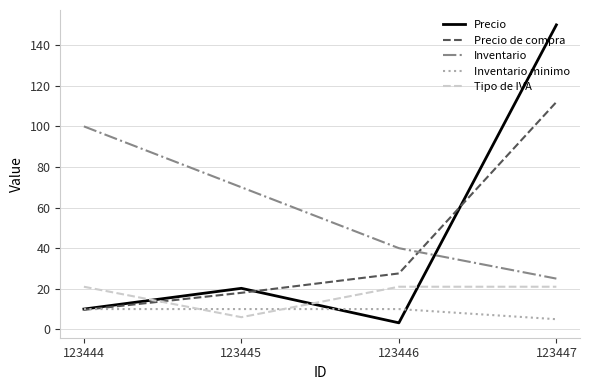

What is the sum of all Precio de compra values?

167.2